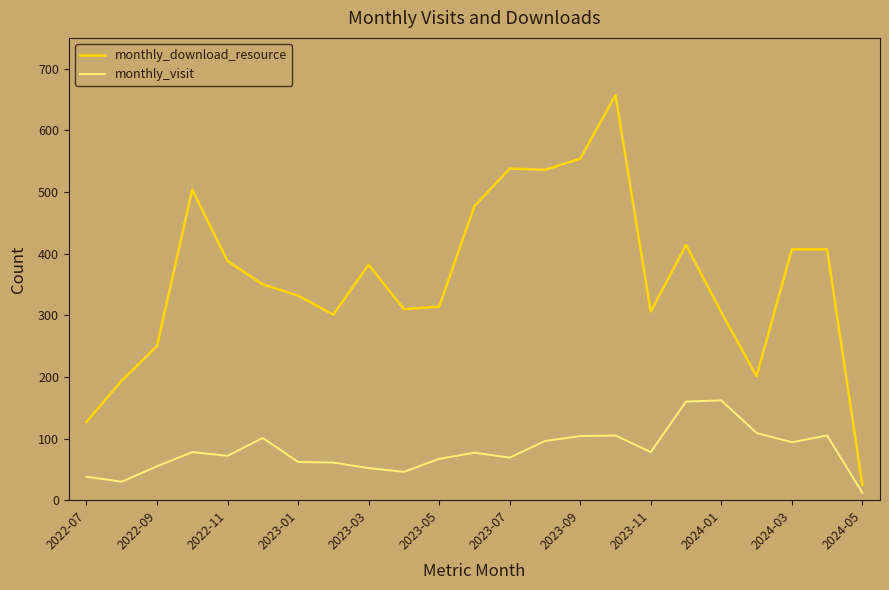

In monthly_visit, how many points are lower than both neighbors (excluding endpoints)?

6